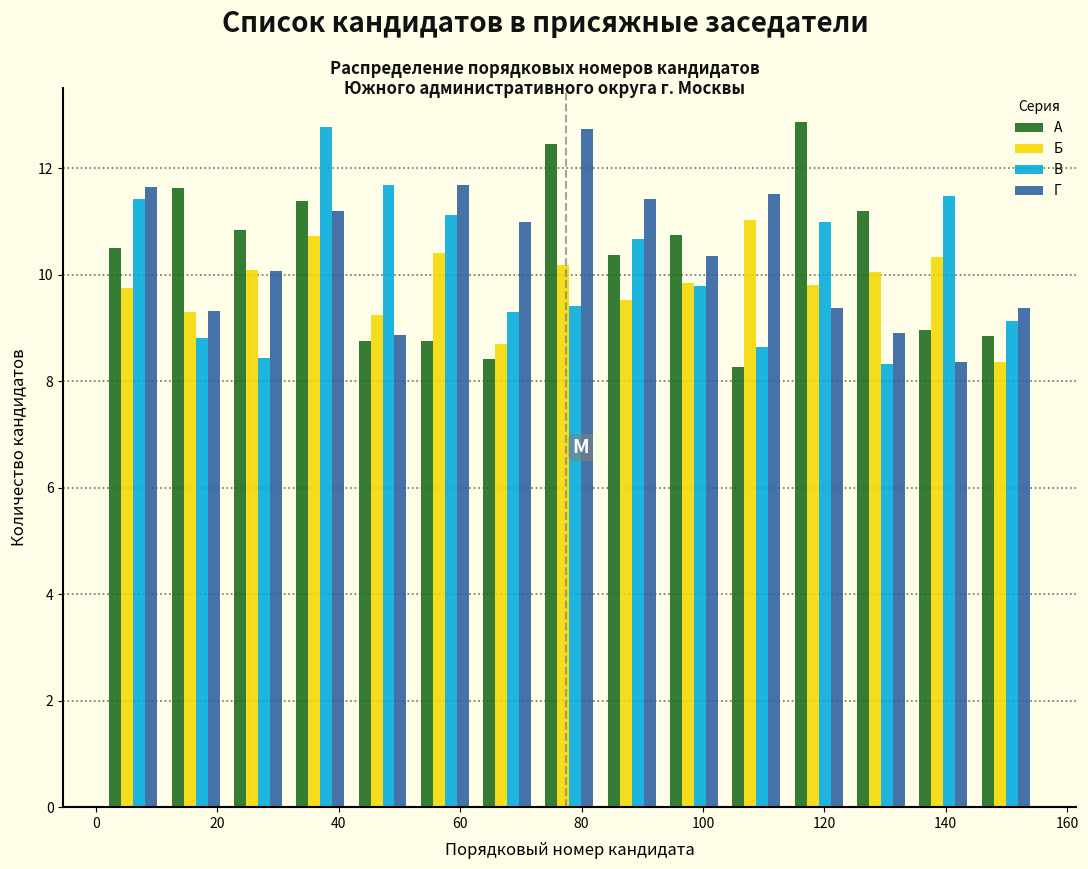

What is the height of the Б bar covering 104 to 114 on the x-axis? Neither the bar edges nor the heights are printed on the chart, so give them approximately, as read against the axes.

11.0